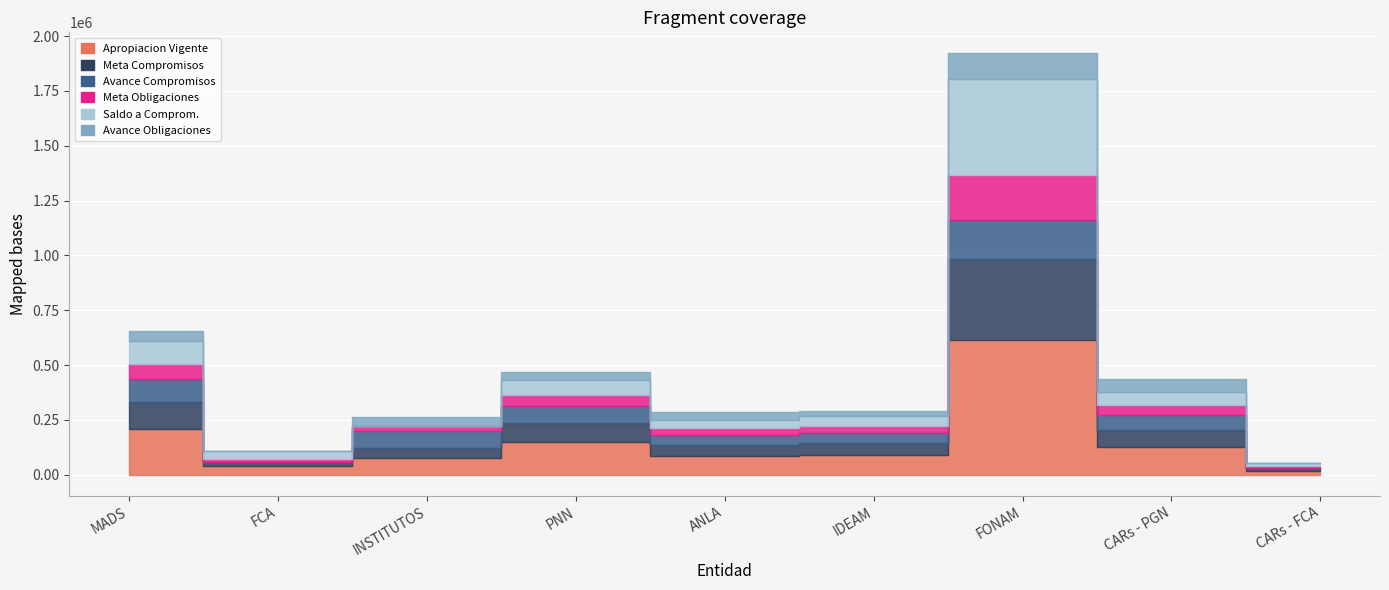

Where is the first local minimum for Meta Compromisos?

FCA